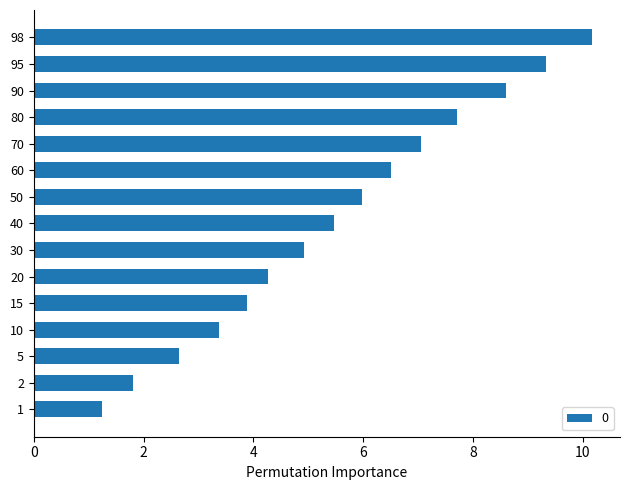

Are the bars horizontal?

Yes